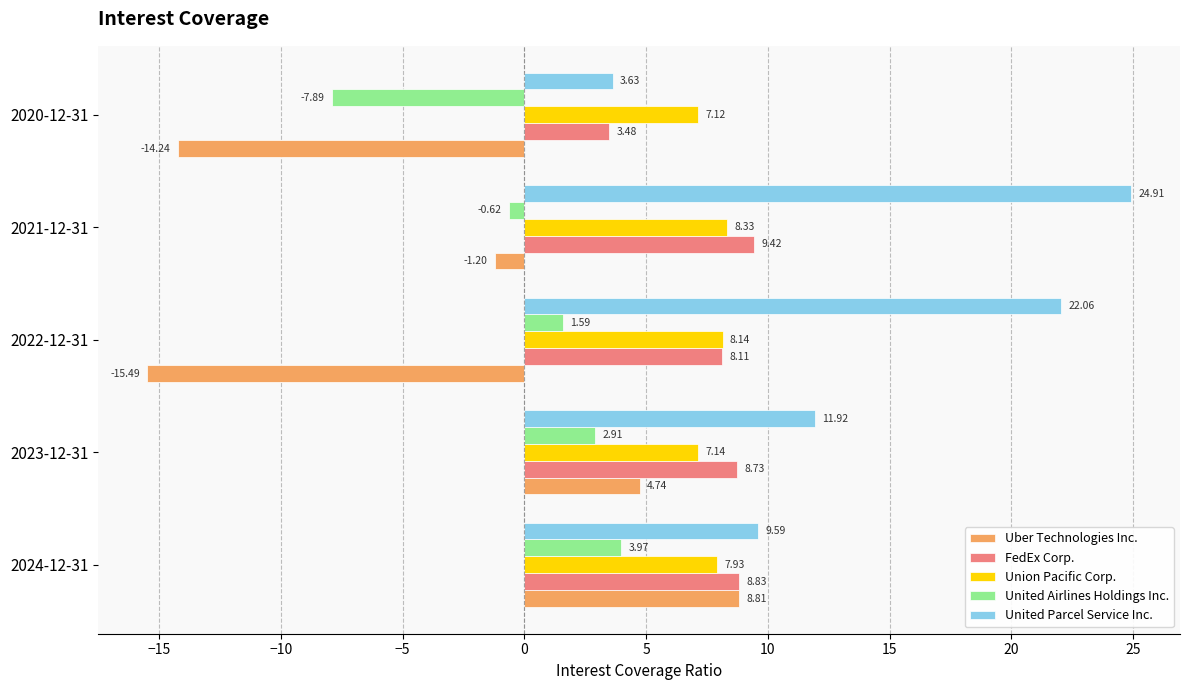

What is the difference between the second highest and minimum values in the United Airlines Holdings Inc. series?

10.8